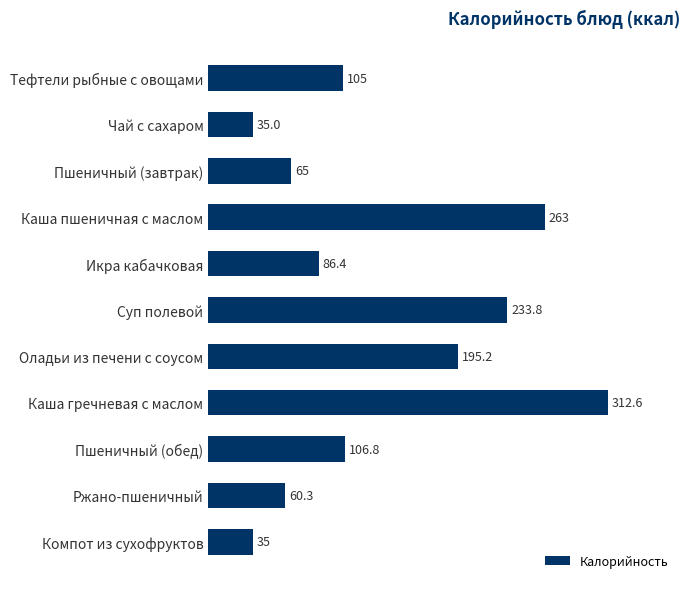

Between Каша гречневая с маслом and Чай с сахаром, which is larger?

Каша гречневая с маслом